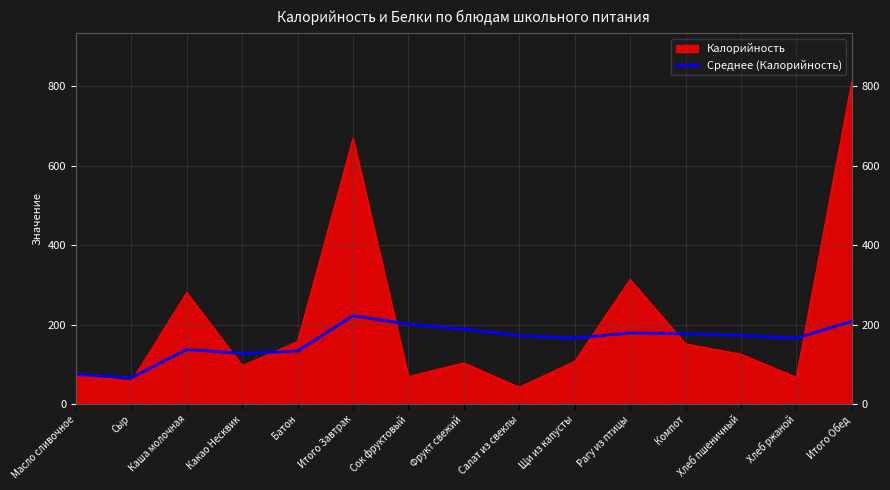

How many lines are shown in the chart?

1